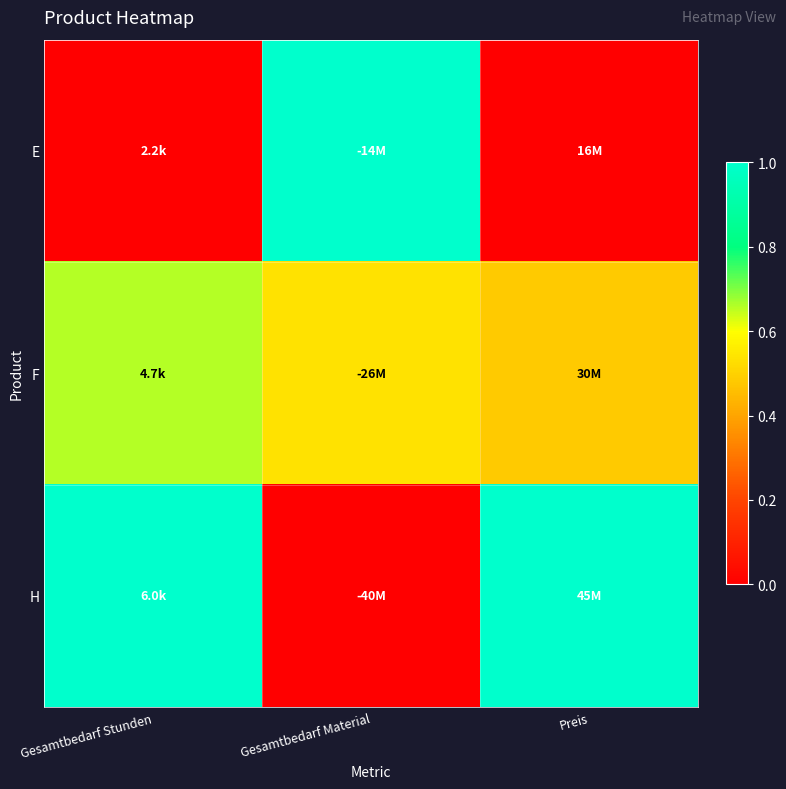

Reading right to left, transcribe all the data shown in this chart.

E: Preis=0.0	Gesamtbedarf Material=1.0	Gesamtbedarf Stunden=0.0
F: Preis=0.5	Gesamtbedarf Material=0.5	Gesamtbedarf Stunden=0.7
H: Preis=1.0	Gesamtbedarf Material=0.0	Gesamtbedarf Stunden=1.0